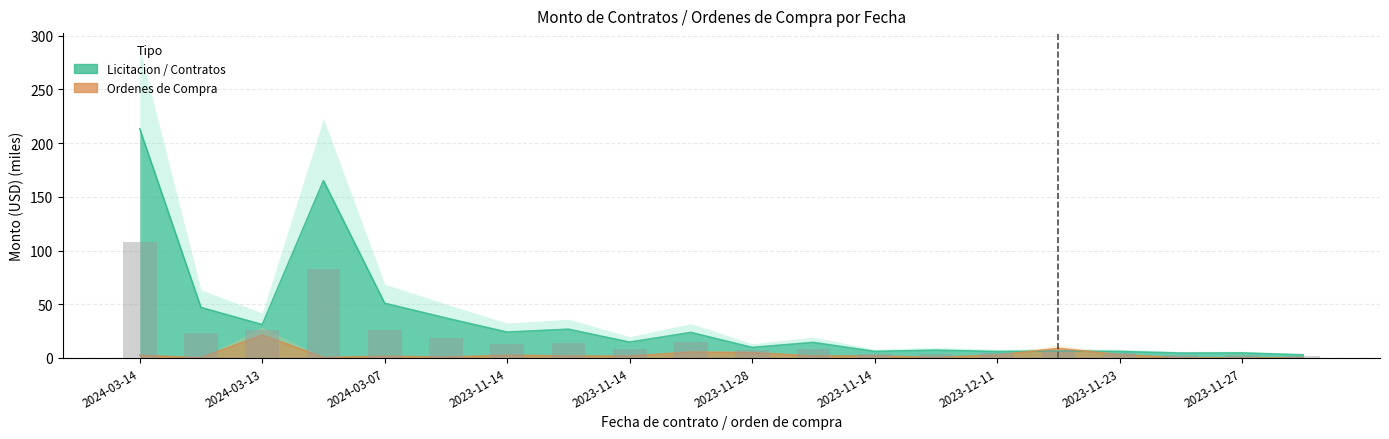

True or false: Ordenes de Compra has a value of 0.0 at 2023-11-27.

False